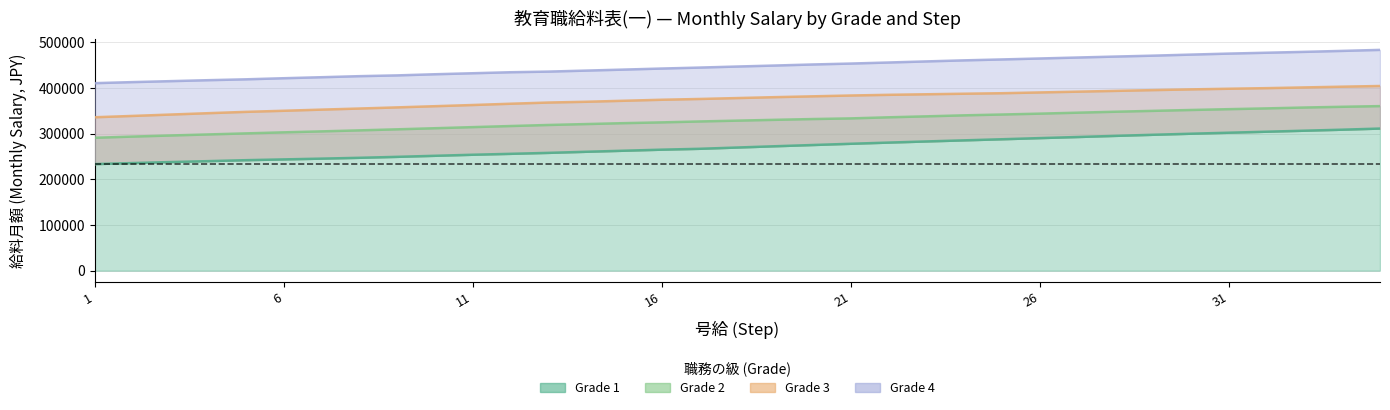

Where is Grade 2 nearest to the value 325350?

16